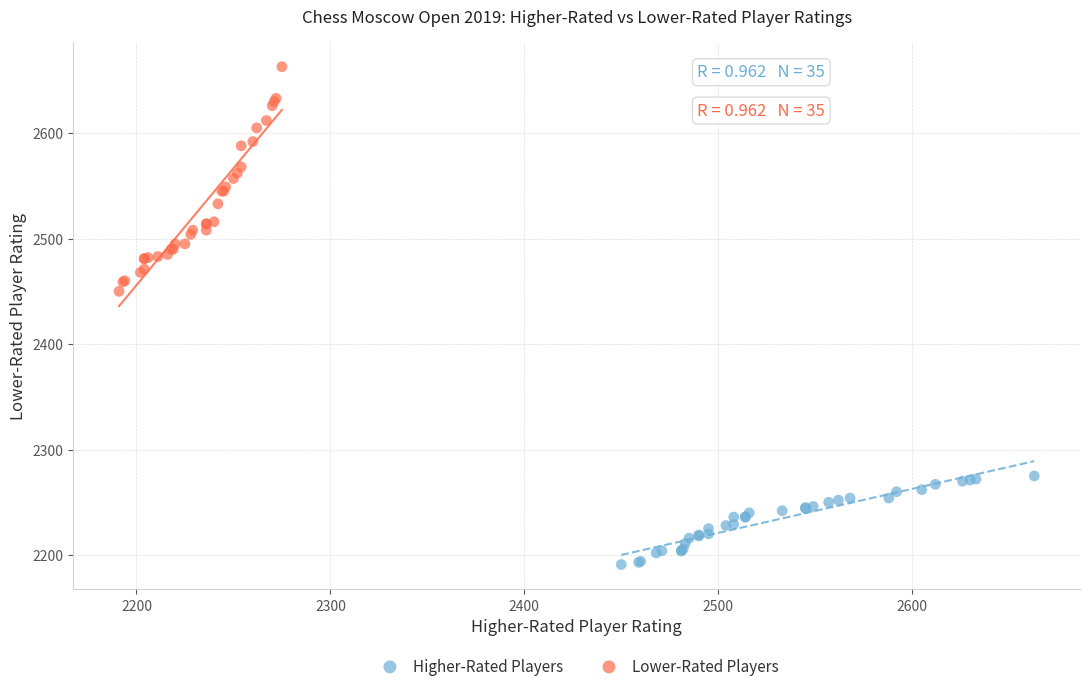

Which series has the widest spread of Y values?

Lower-Rated Players